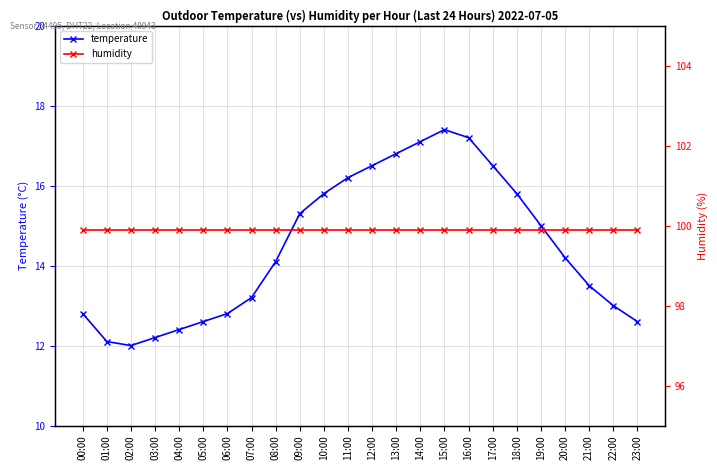

True or false: temperature has a value of 16.5 at 17:00.

True